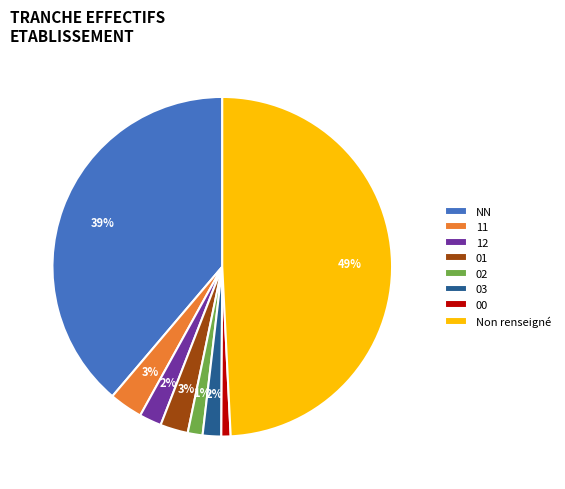

How many segments does this pie chart have?

8